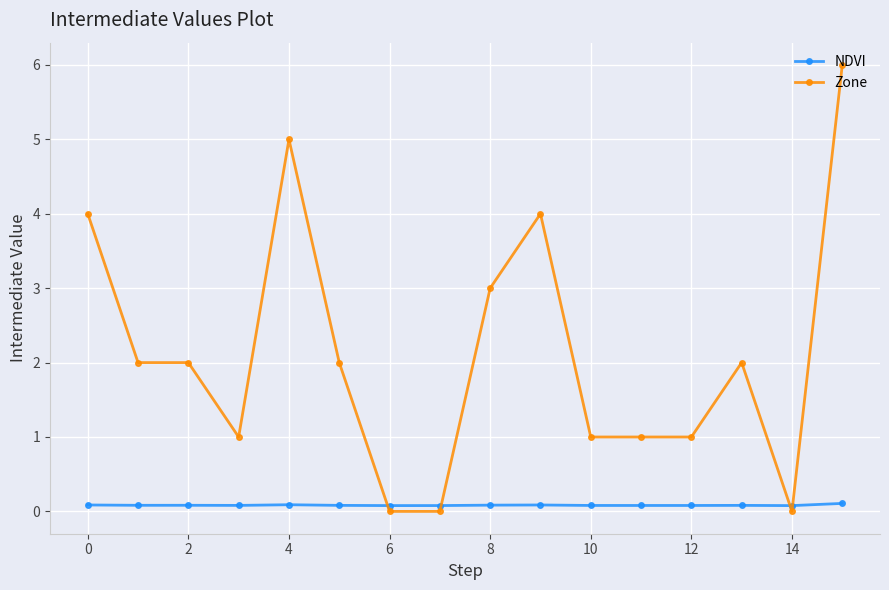

Which series has the largest total across all categories?

Zone